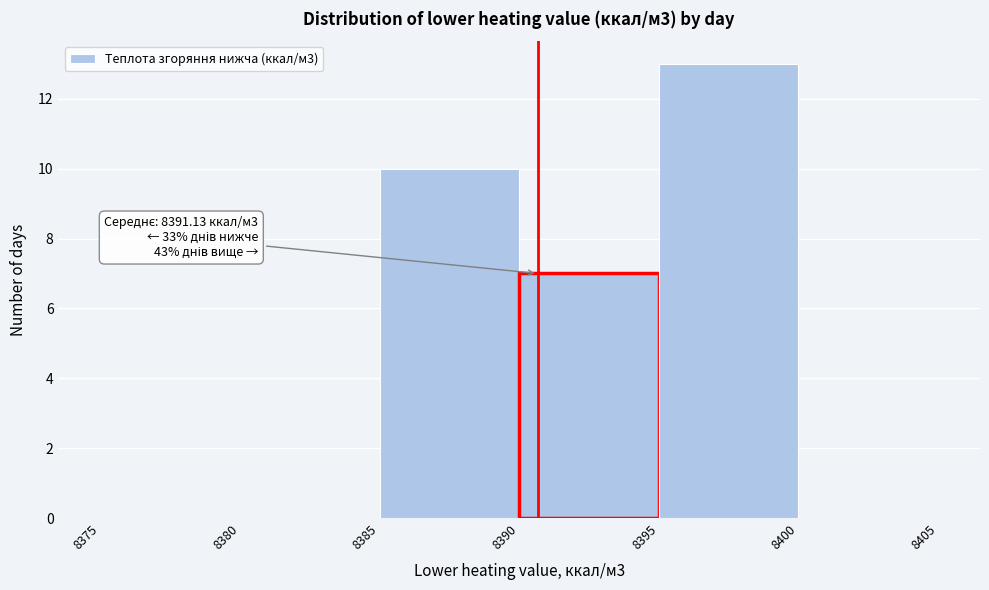

Over which range of the x-axis is the bar tallest?

8395 to 8400